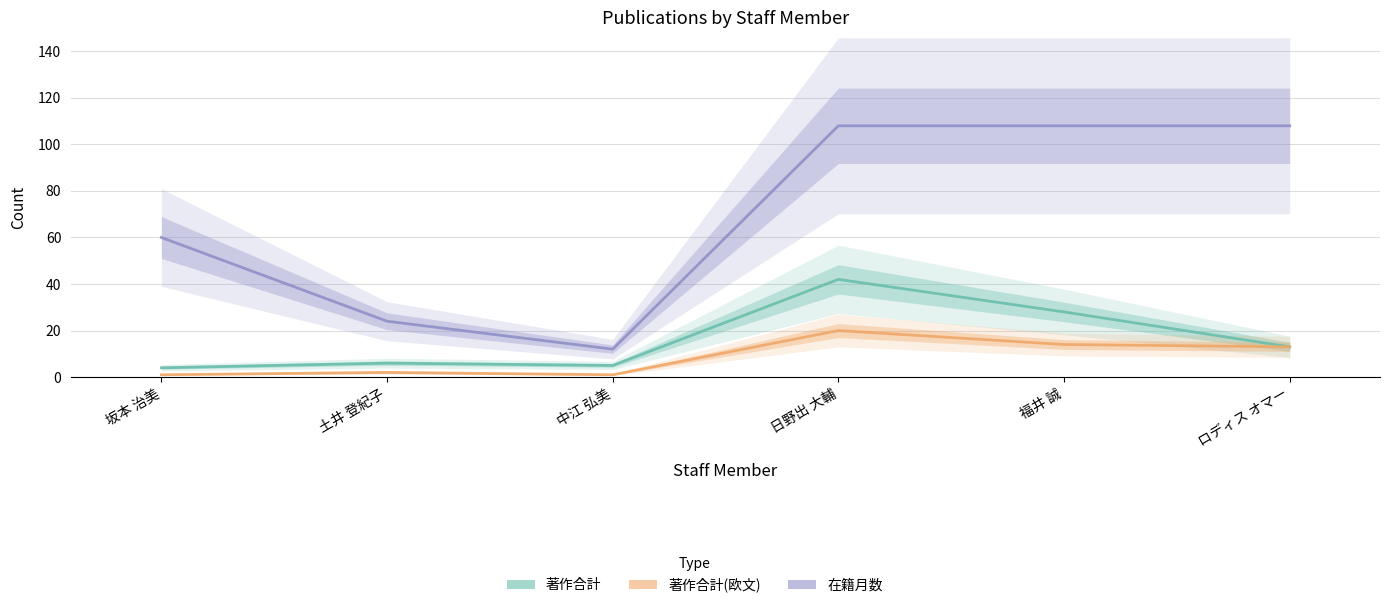

Between 土井 登紀子 and 日野出 大輔, which series saw the biggest shift?

在籍月数